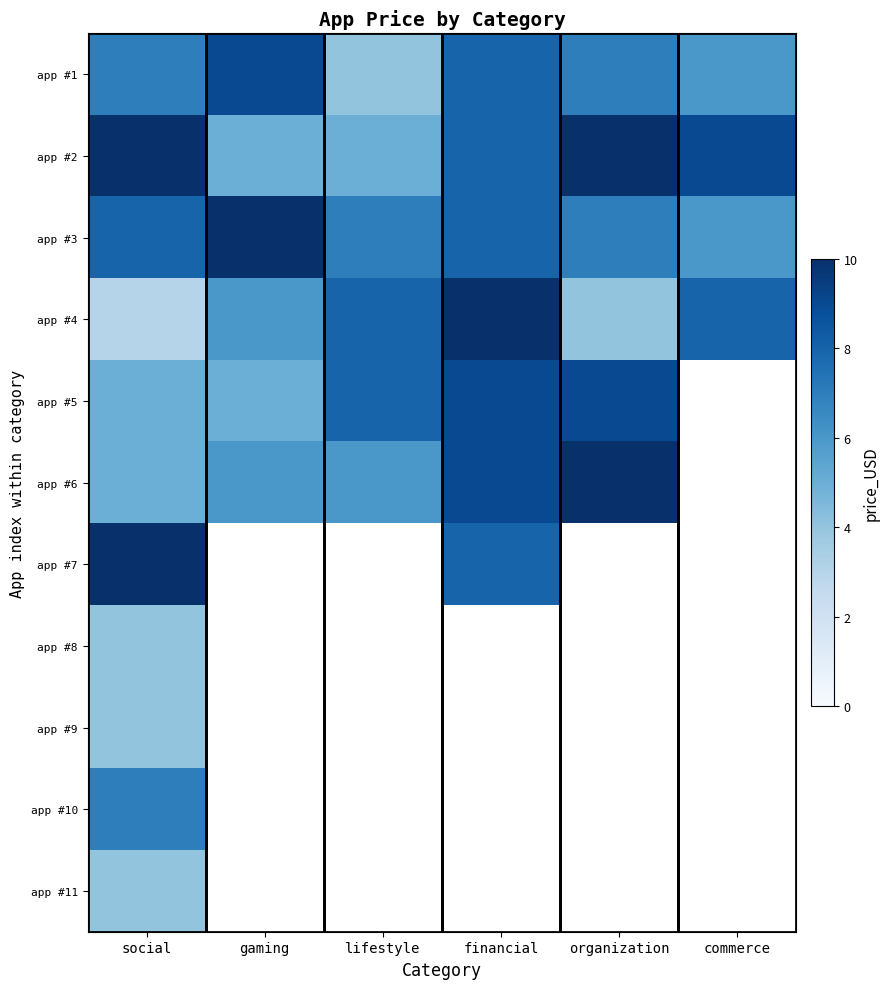

What is the greatest value displayed?

10.0